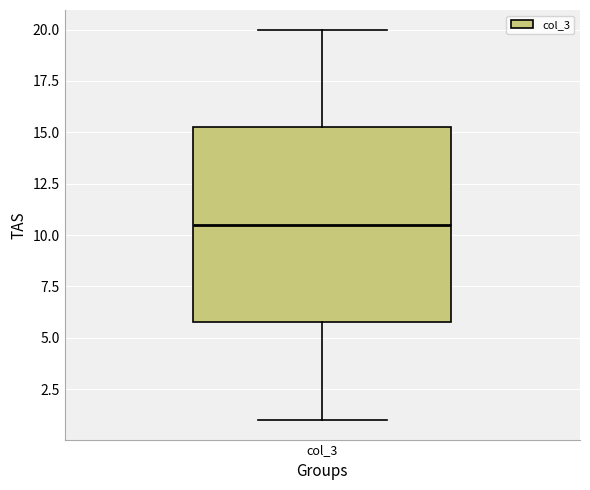

Read this box plot against the y-axis: the position of the median line, the range covered by the box, and the ends of both whiskers. The values are not printed on the chart, so give them approximately, as read against the axis.

median 10.5, box 6.0 to 15.5, whiskers 1.0 to 20.0